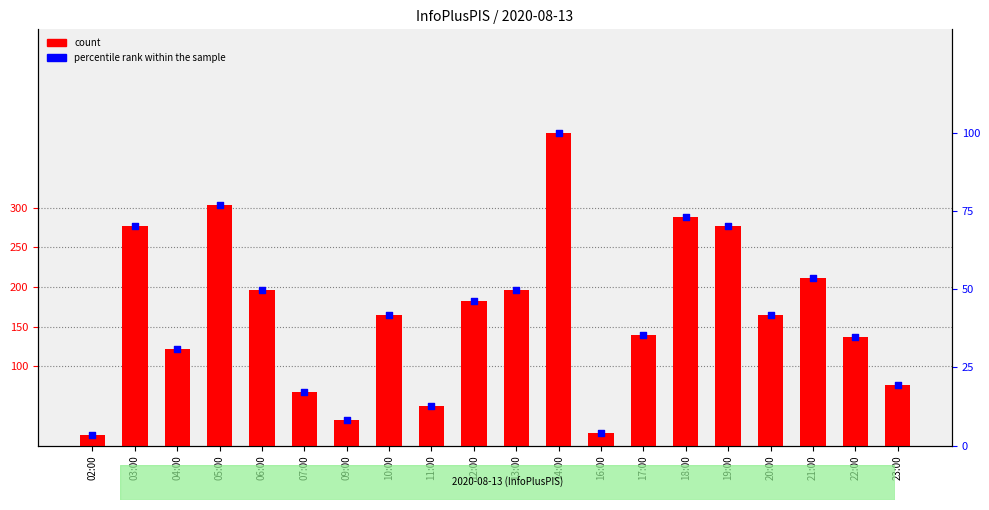

At which category is the sum across all series the highest?

14:00